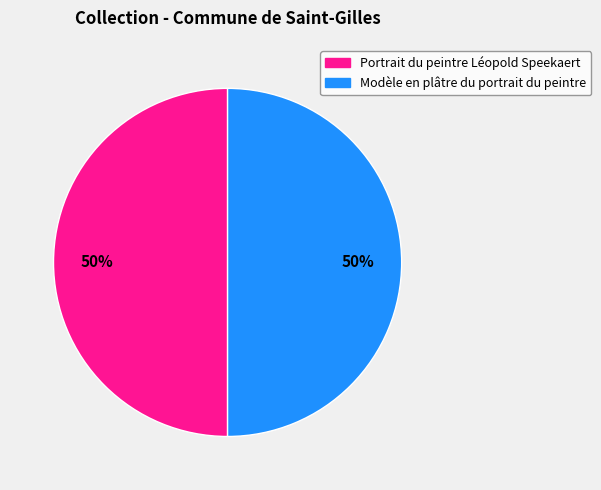

To the nearest percent, what percentage of the pie is Portrait du peintre Léopold Speekaert?

50%